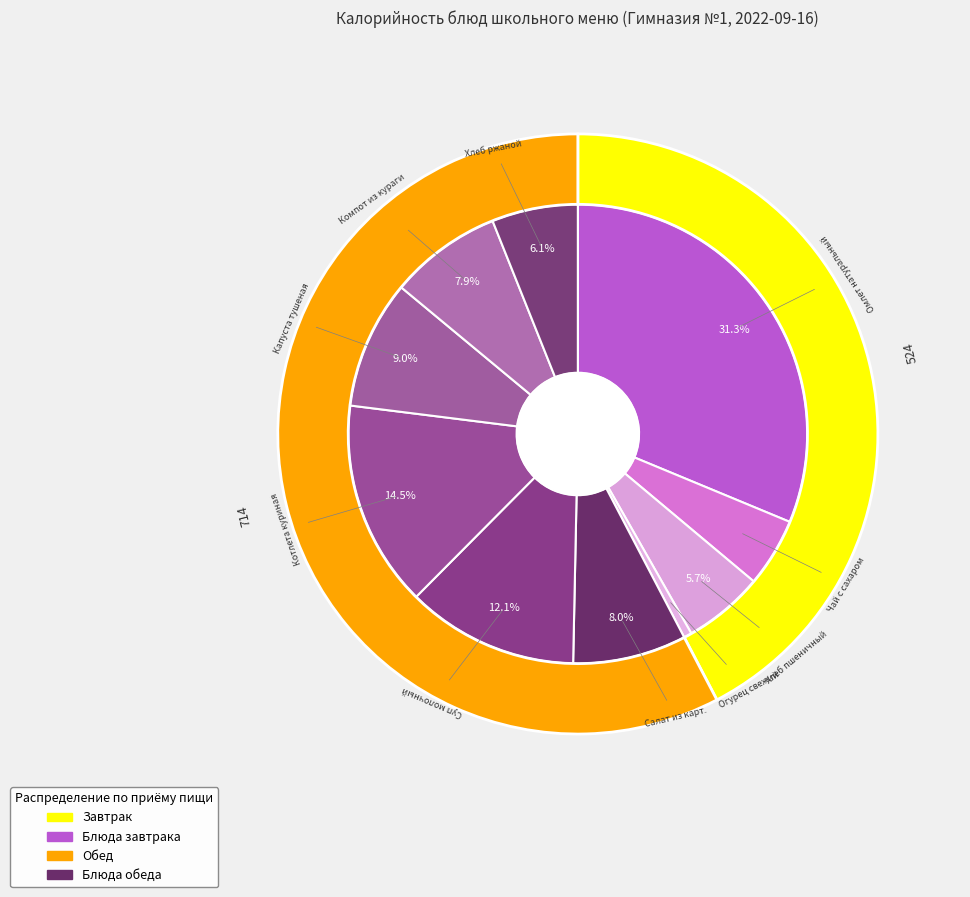

Is it true that Компот из кураги is 8% of the pie?

True